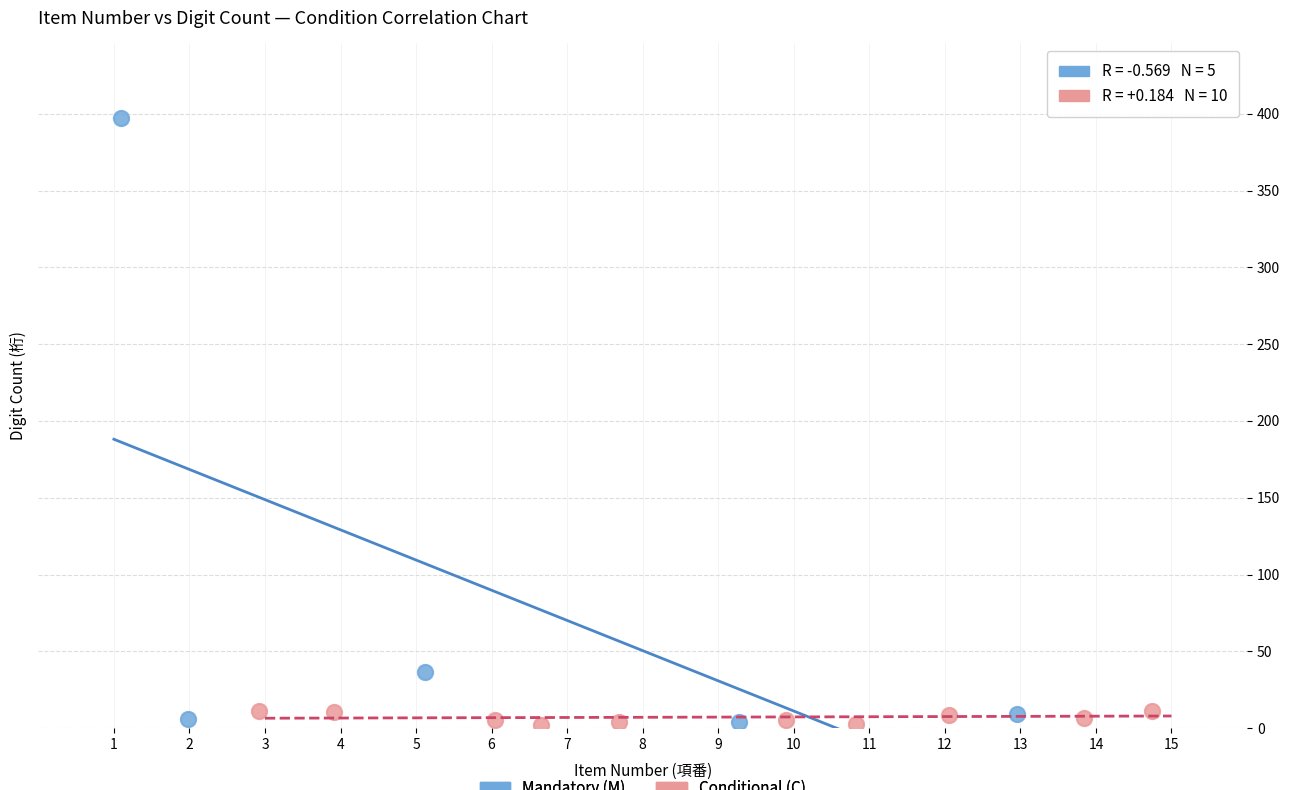

Which series has the widest spread of Y values?

Mandatory (M)